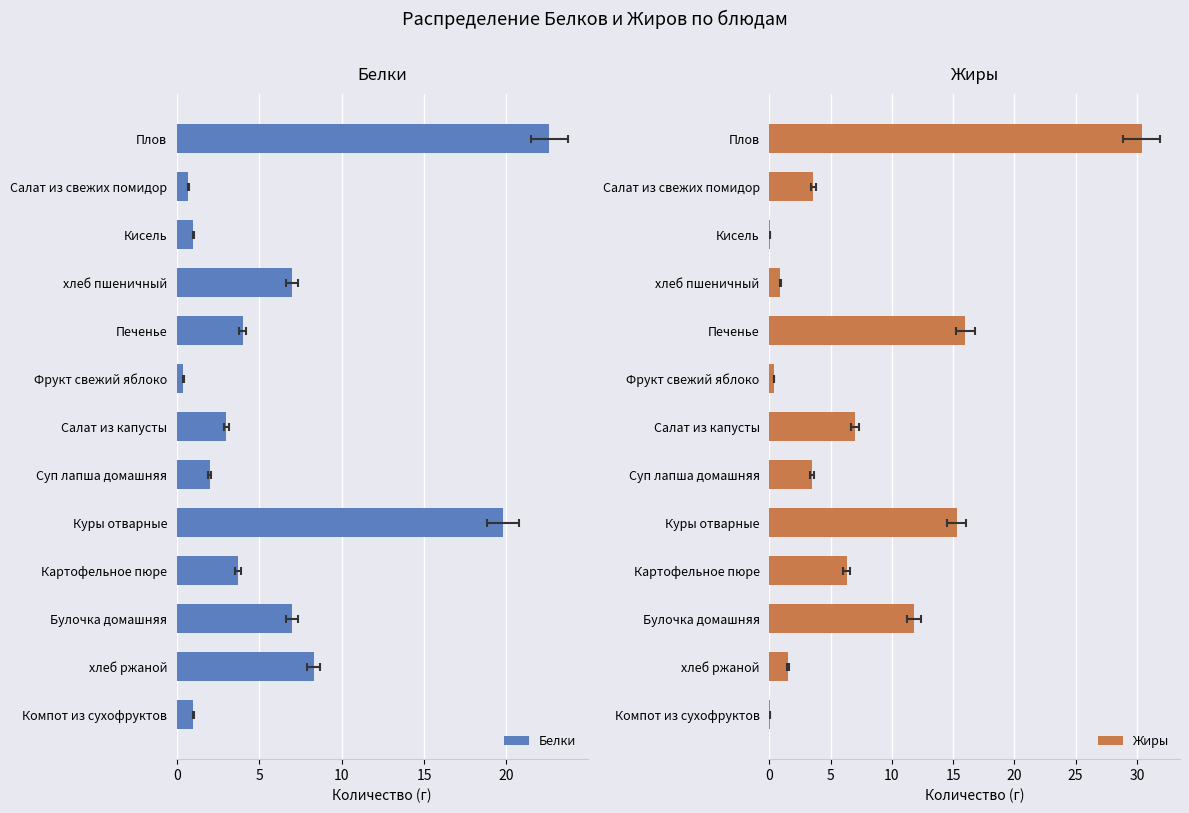

Is it true that Жиры equals 7.9 at Булочка домашняя?

False